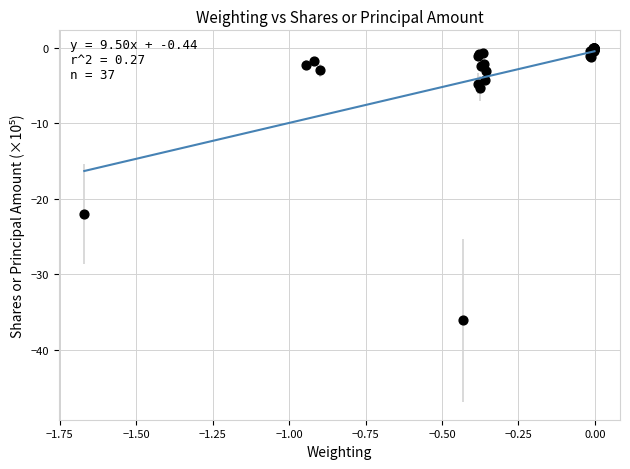

What Y value in the scatter plot is closest to -18?

-22.0